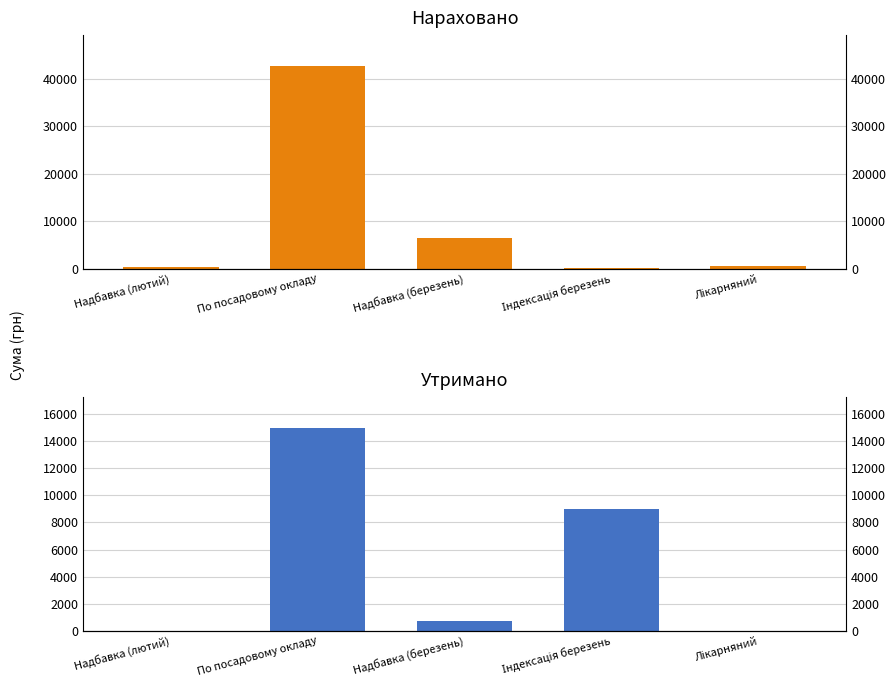

What are all the series names shown in the legend?

Нараховано, Утримано